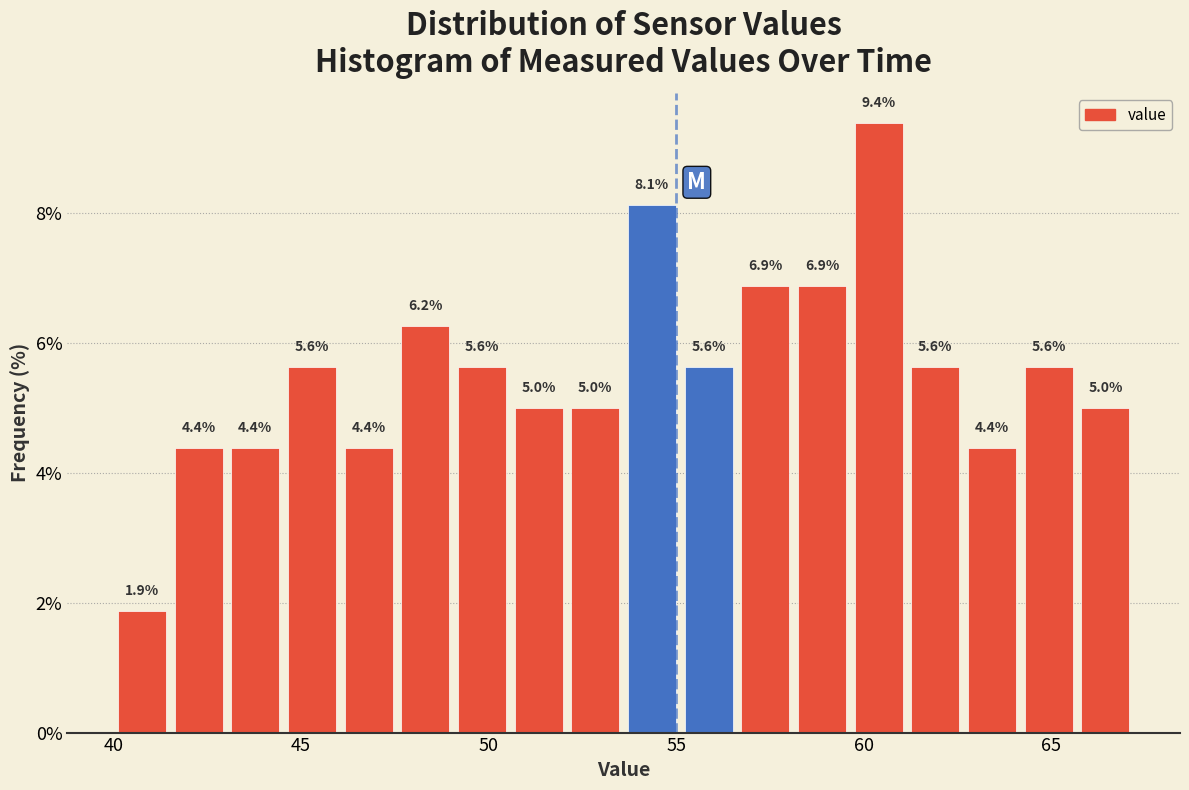

Read against the x-axis, roughly where is the centre of the tallest bar?

60.5